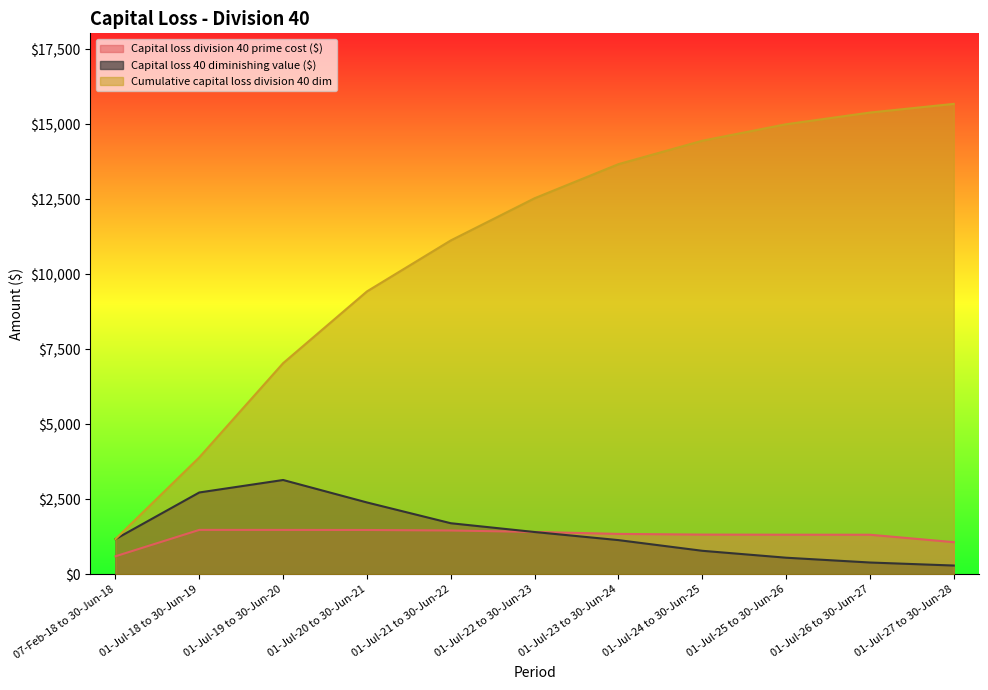

What is the label of the 8th point from the left?

01-Jul-24 to 30-Jun-25